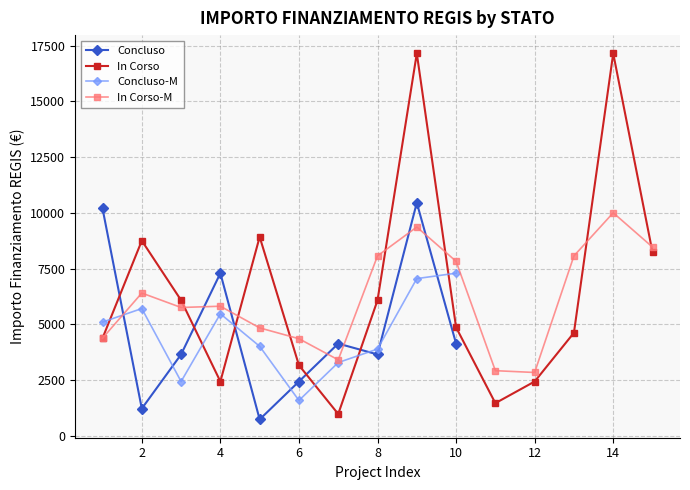

True or false: the data has more than 1 interior local peaks.

True